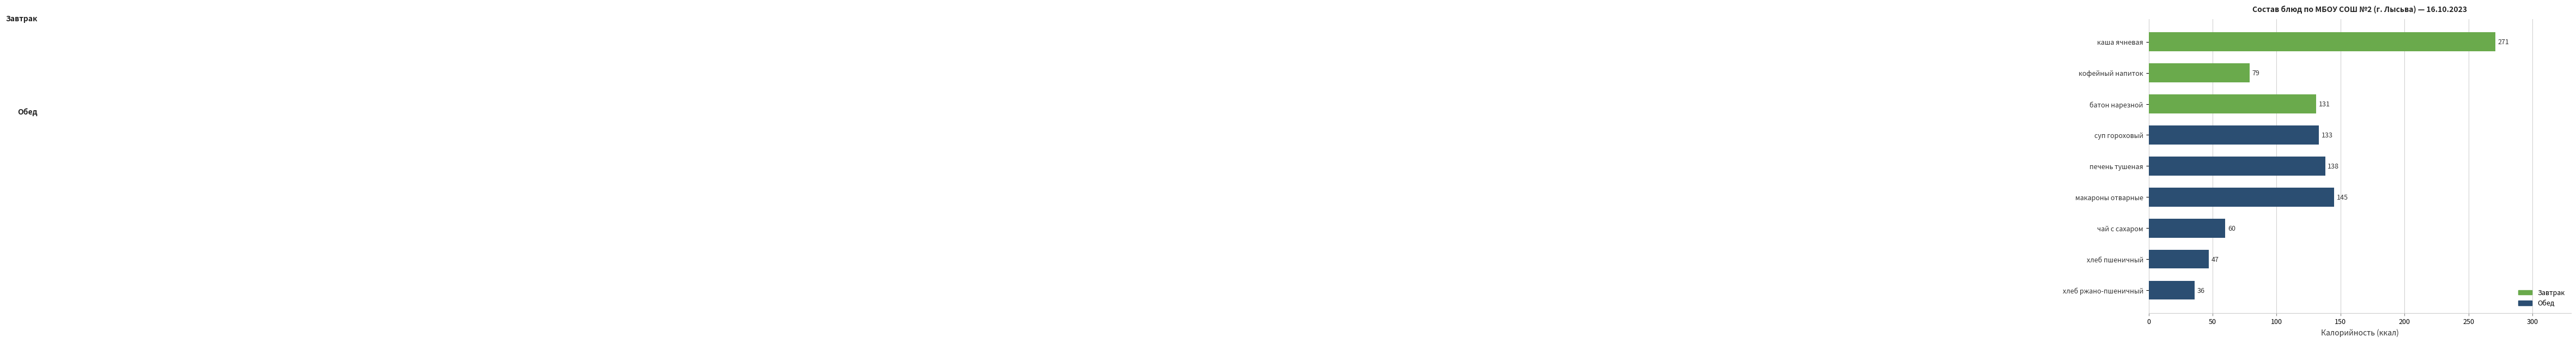

At which label is the value closest to 153?

макароны отварные